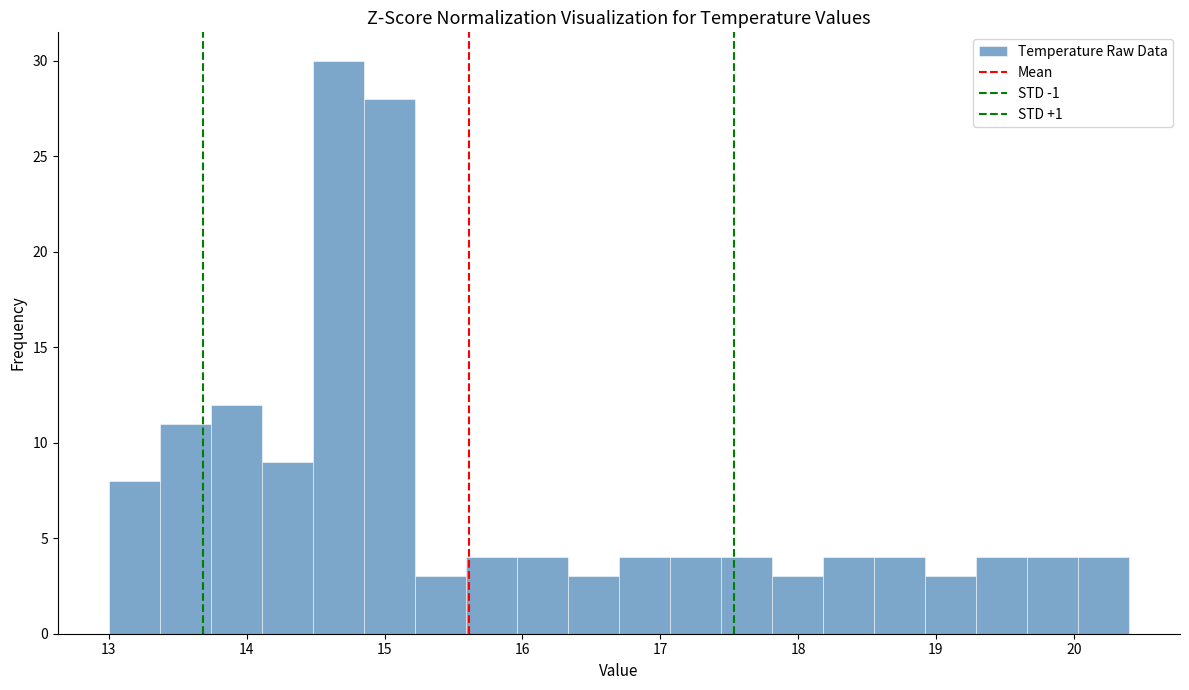

Around what value on the x-axis is the tallest bar? Give the approximate position of its centre, as read against the axis.

14.7